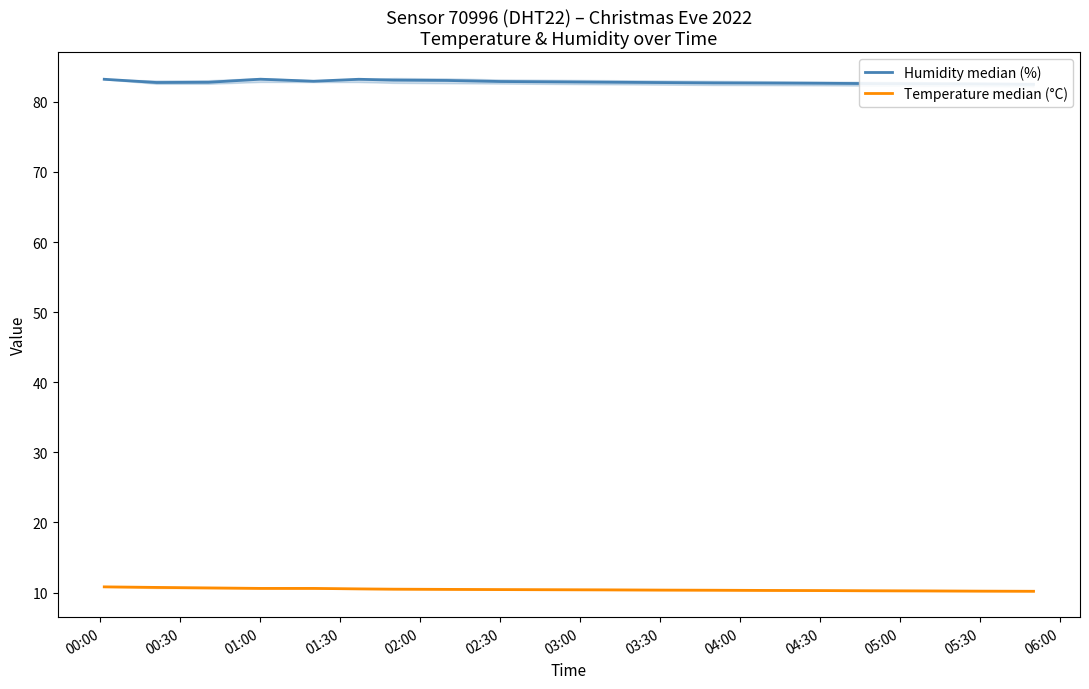

Does the chart have visible grid lines?

No